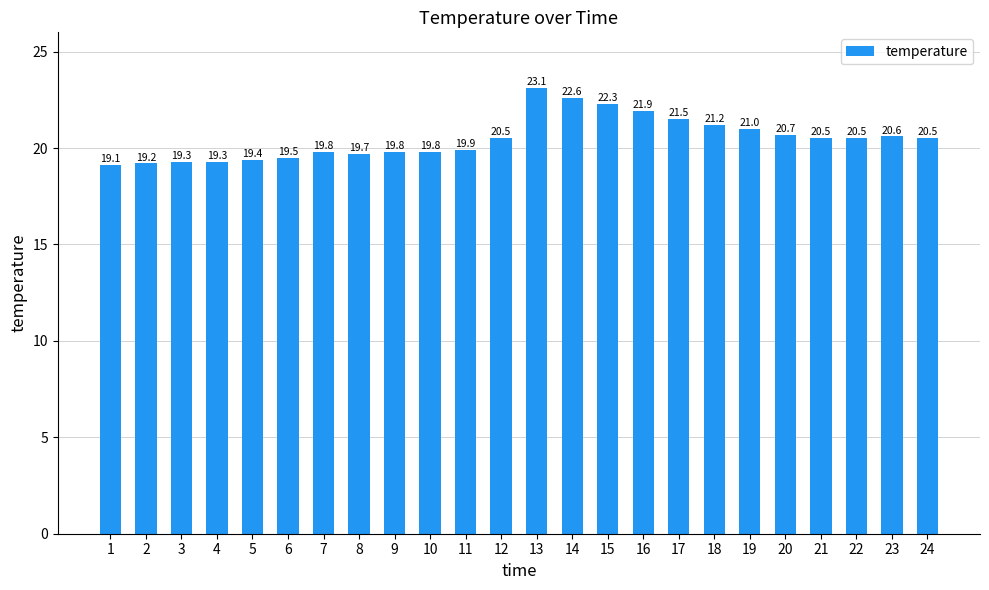

What is the maximum value shown in the chart?

23.1